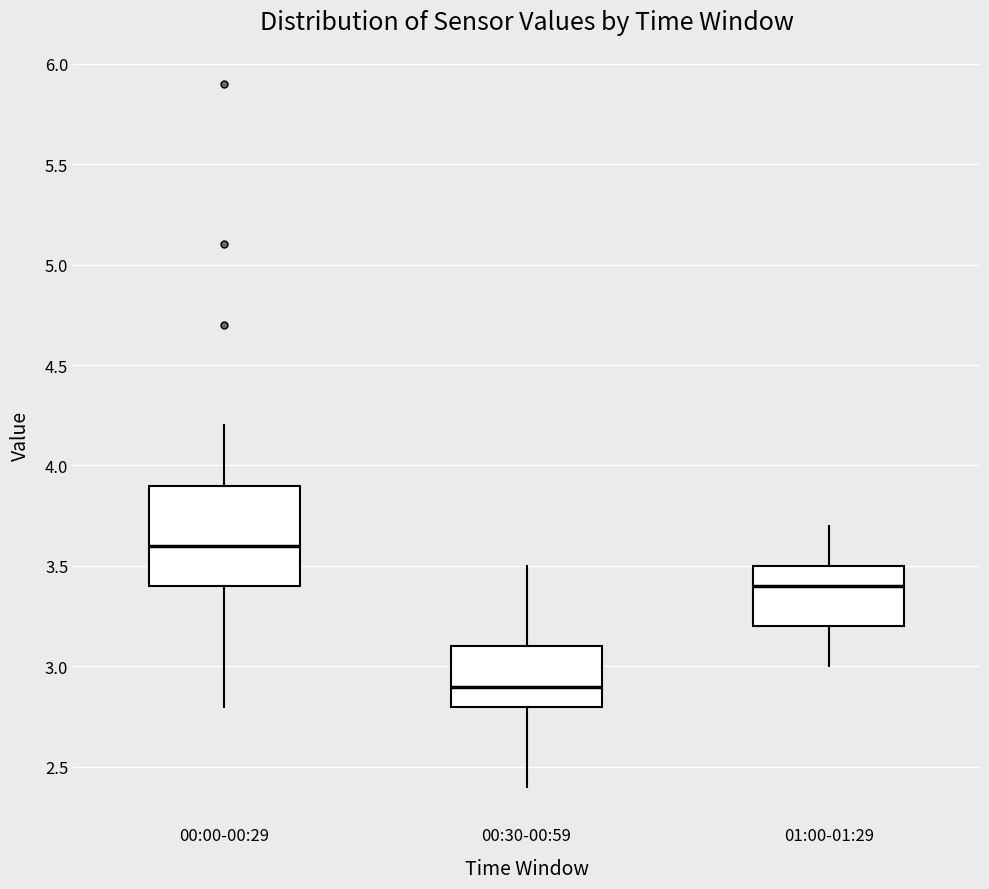

Which box's median line is the lowest?

00:30-00:59